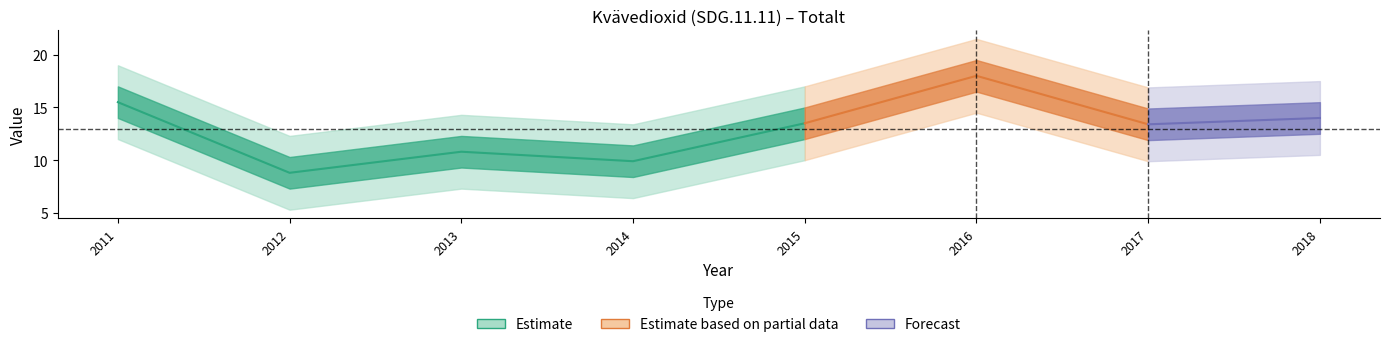

How many interior local peaks (higher than both neighbors) does the data have?

2